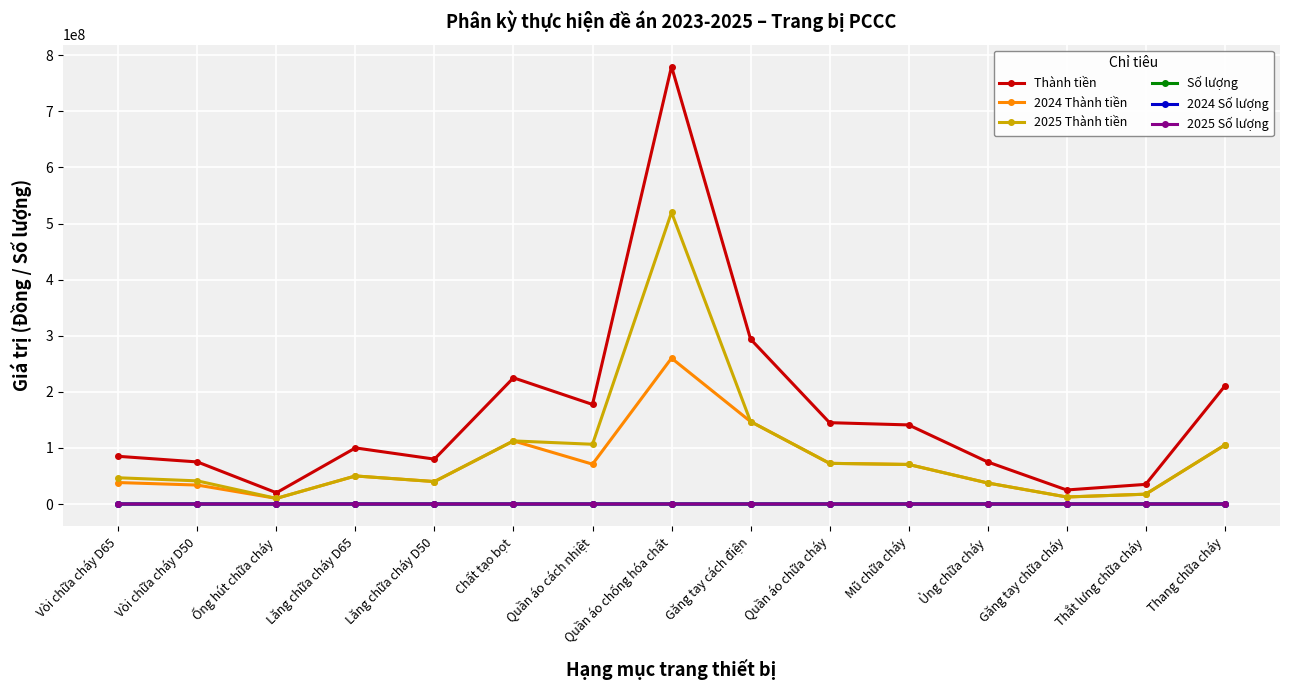

Which series has the largest range (max minus min)?

Thành tiền